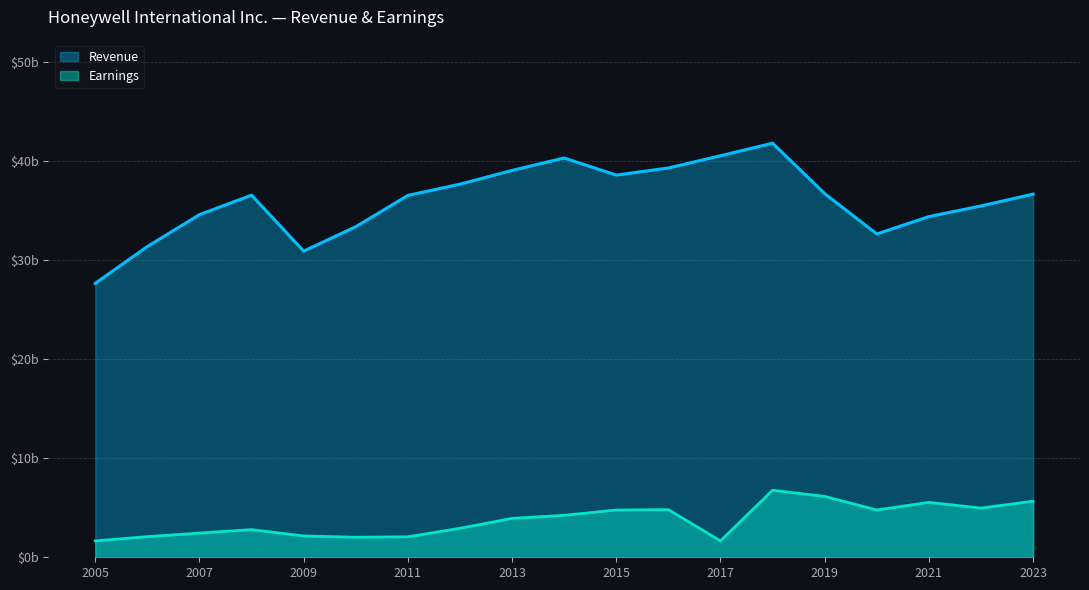

True or false: Revenue and Earnings cross at least once.

False